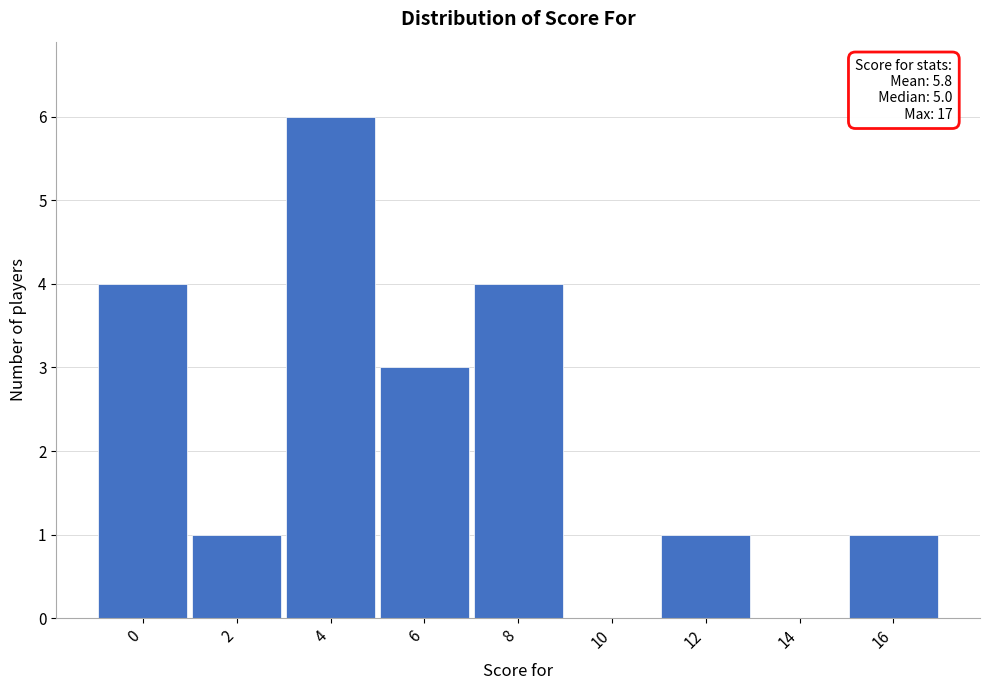

Reading left to right, extract all data points from this chart.

0=4	2=1	4=6	6=3	8=4	10=0	12=1	14=0	16=1